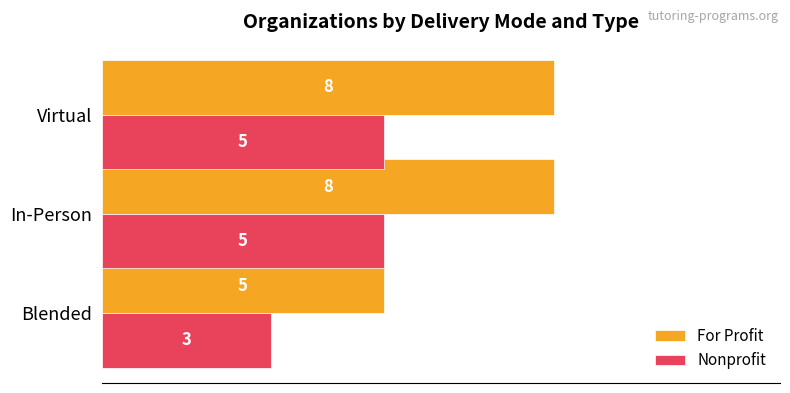

Is the value of For Profit at Virtual greater than the value of Nonprofit at In-Person?

Yes